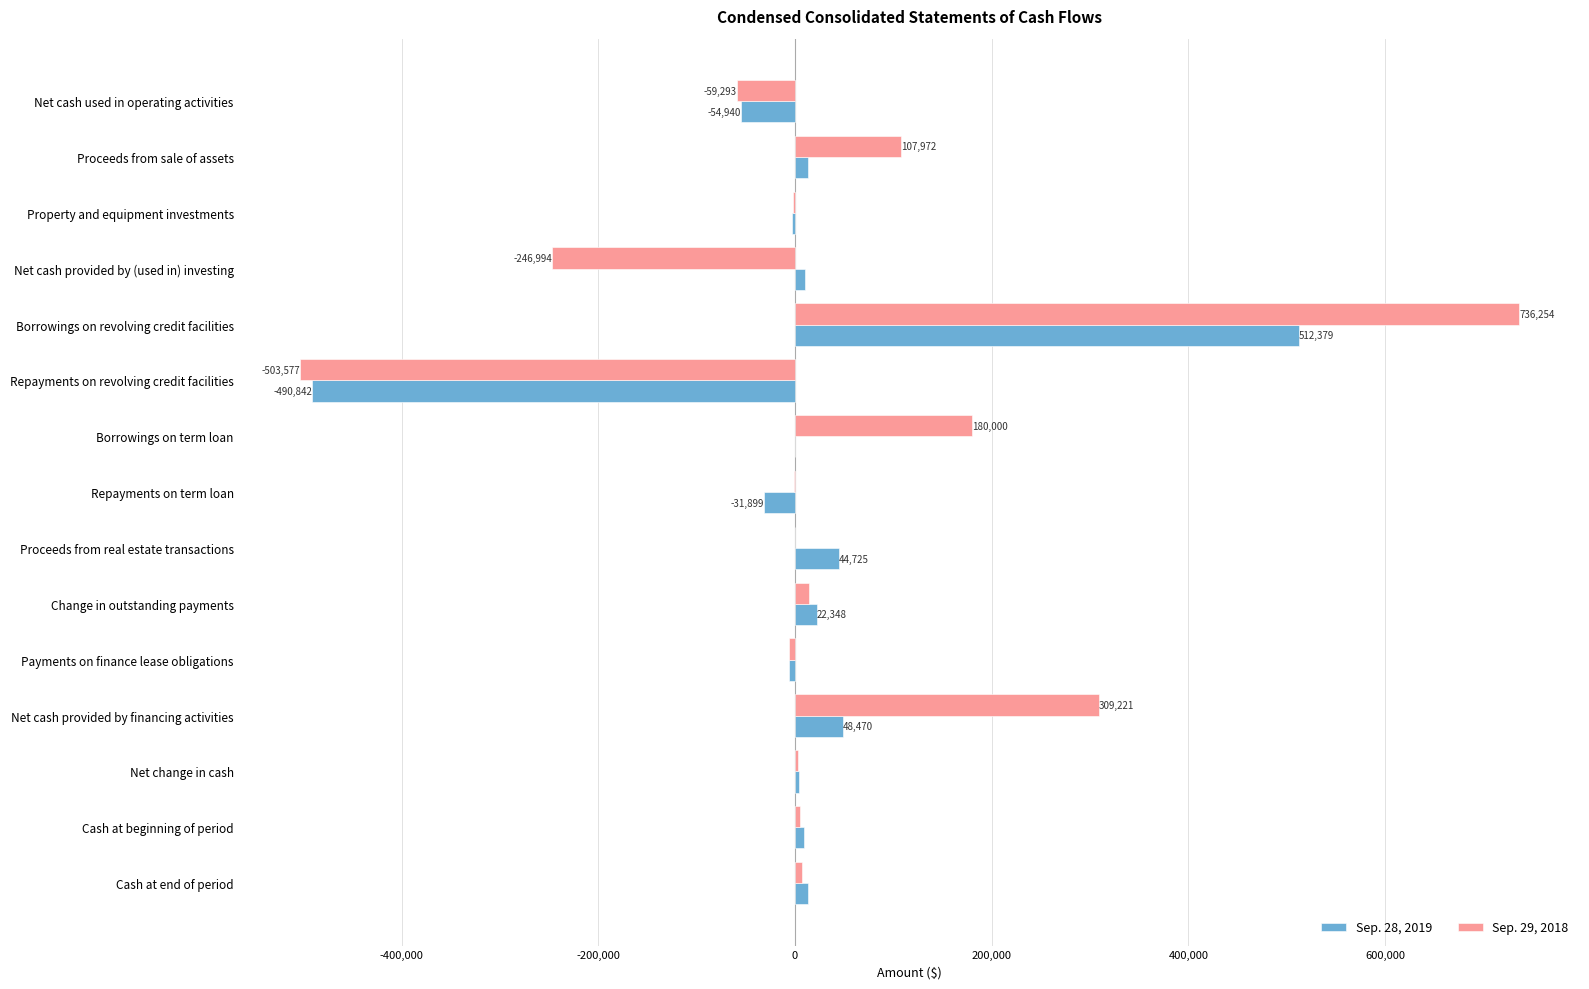

Which category has the highest value in the Sep. 29, 2018 series?

Borrowings on revolving credit facilities